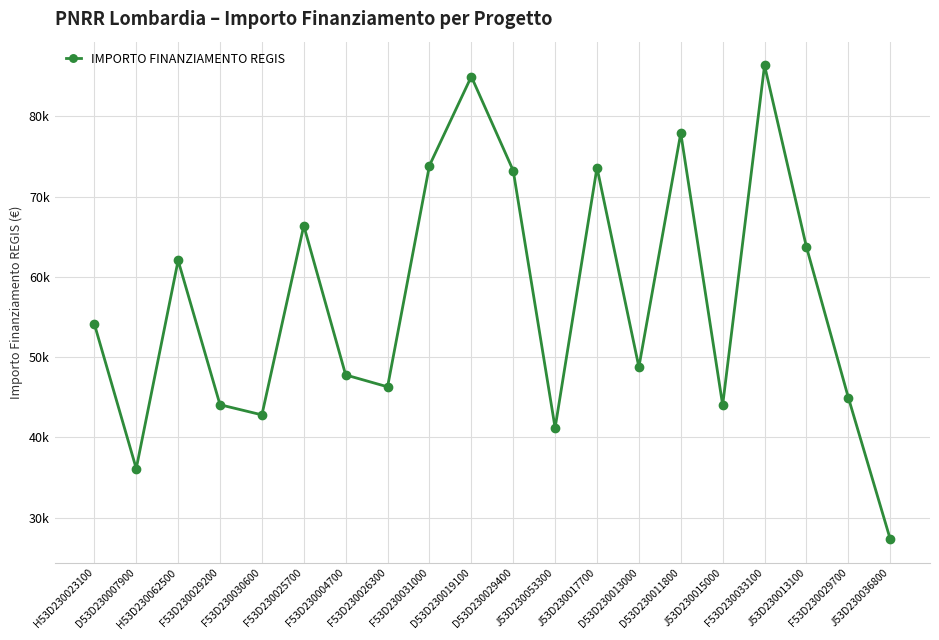

Does the chart have visible grid lines?

Yes